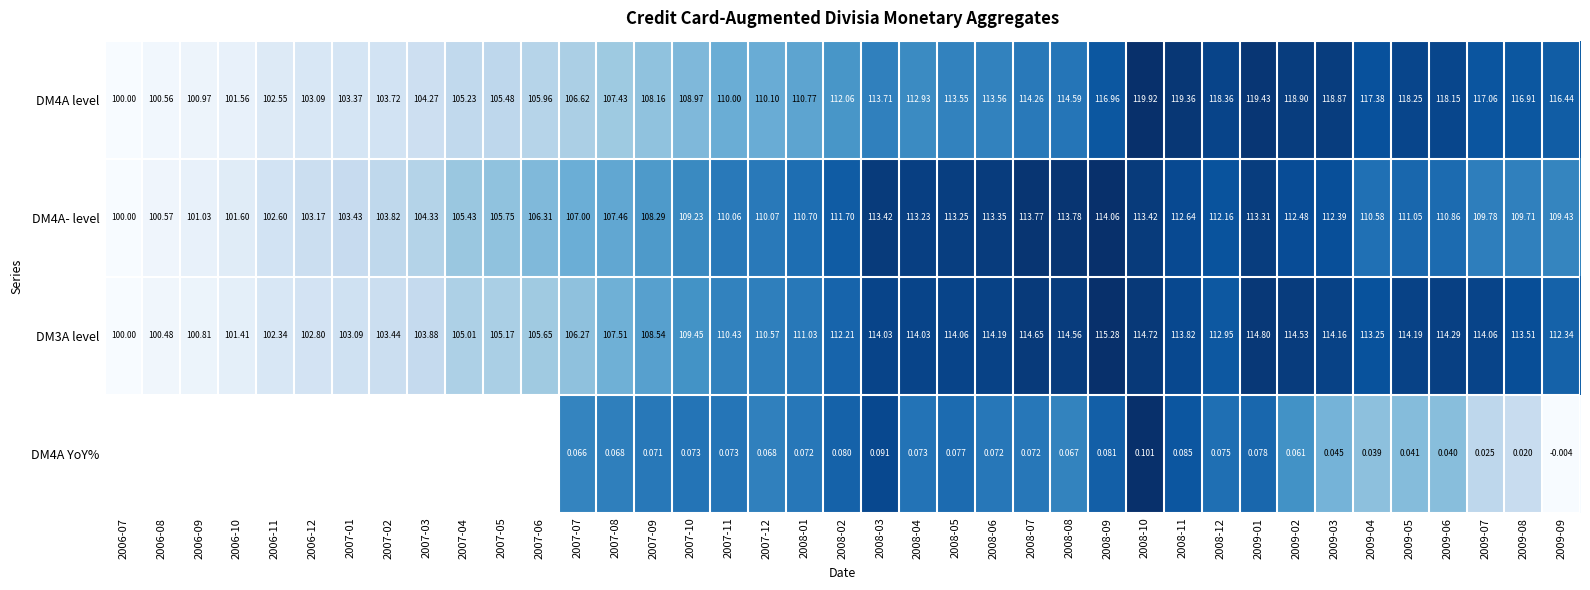

Is the value of DM3A level at 2008-12 greater than the value of DM4A- level at 2006-07?

Yes